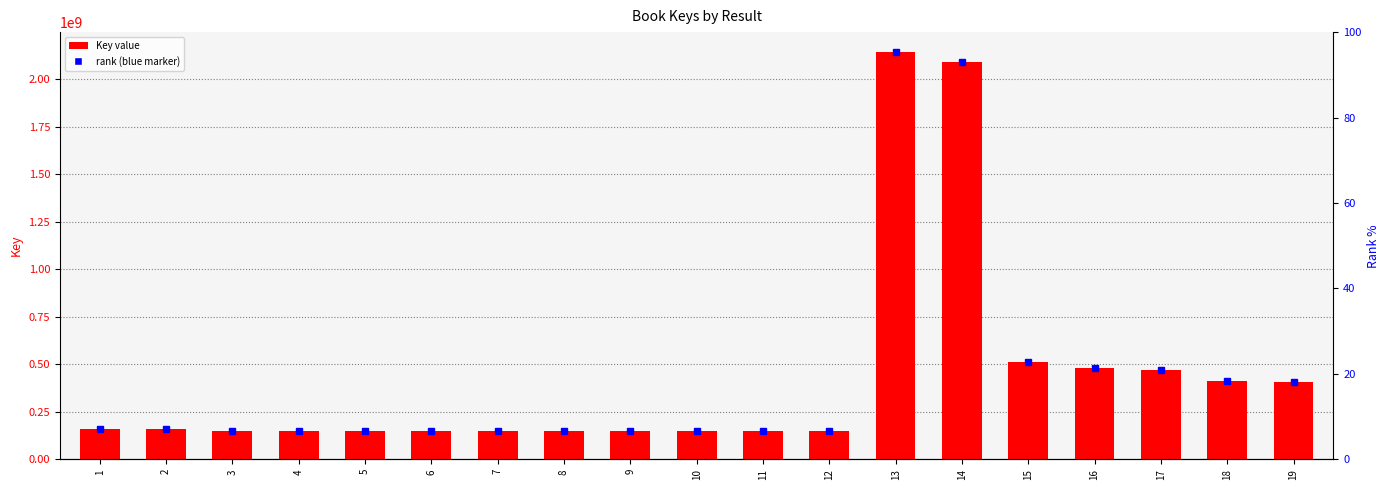

Does the chart contain any negative values?

No